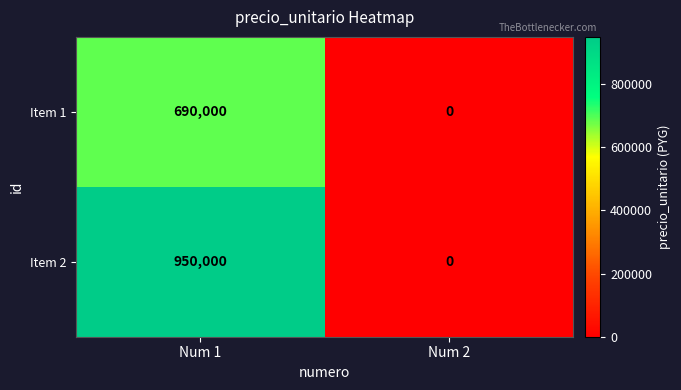

Reading left to right, transcribe all the data shown in this chart.

Item 1: Num 1=690000	Num 2=0
Item 2: Num 1=950000	Num 2=0